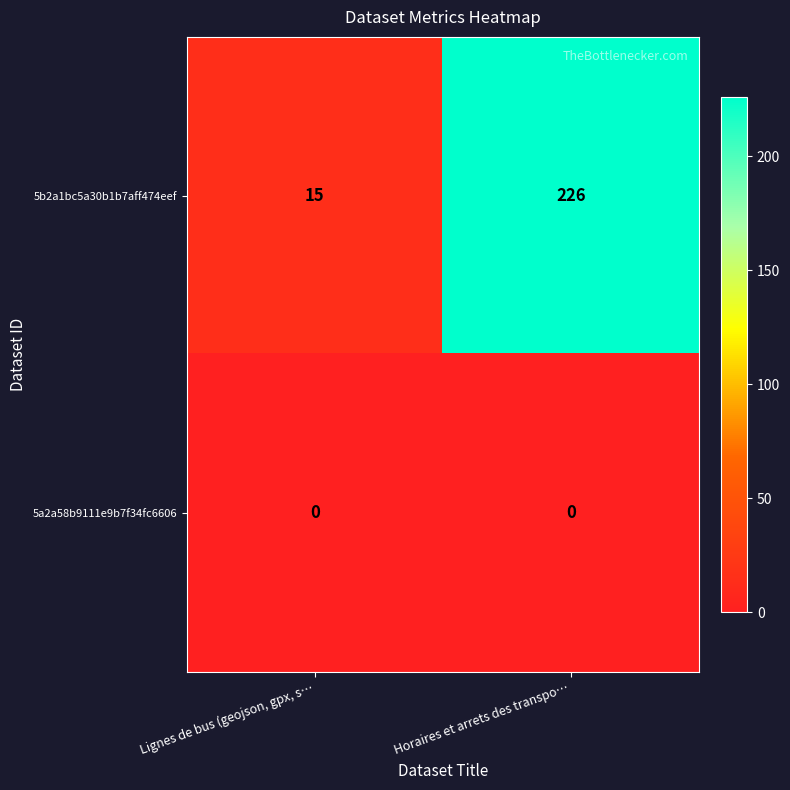

Rank the series by their maximum value, from lowest to highest.

5a2a58b9111e9b7f34fc6606, 5b2a1bc5a30b1b7aff474eef